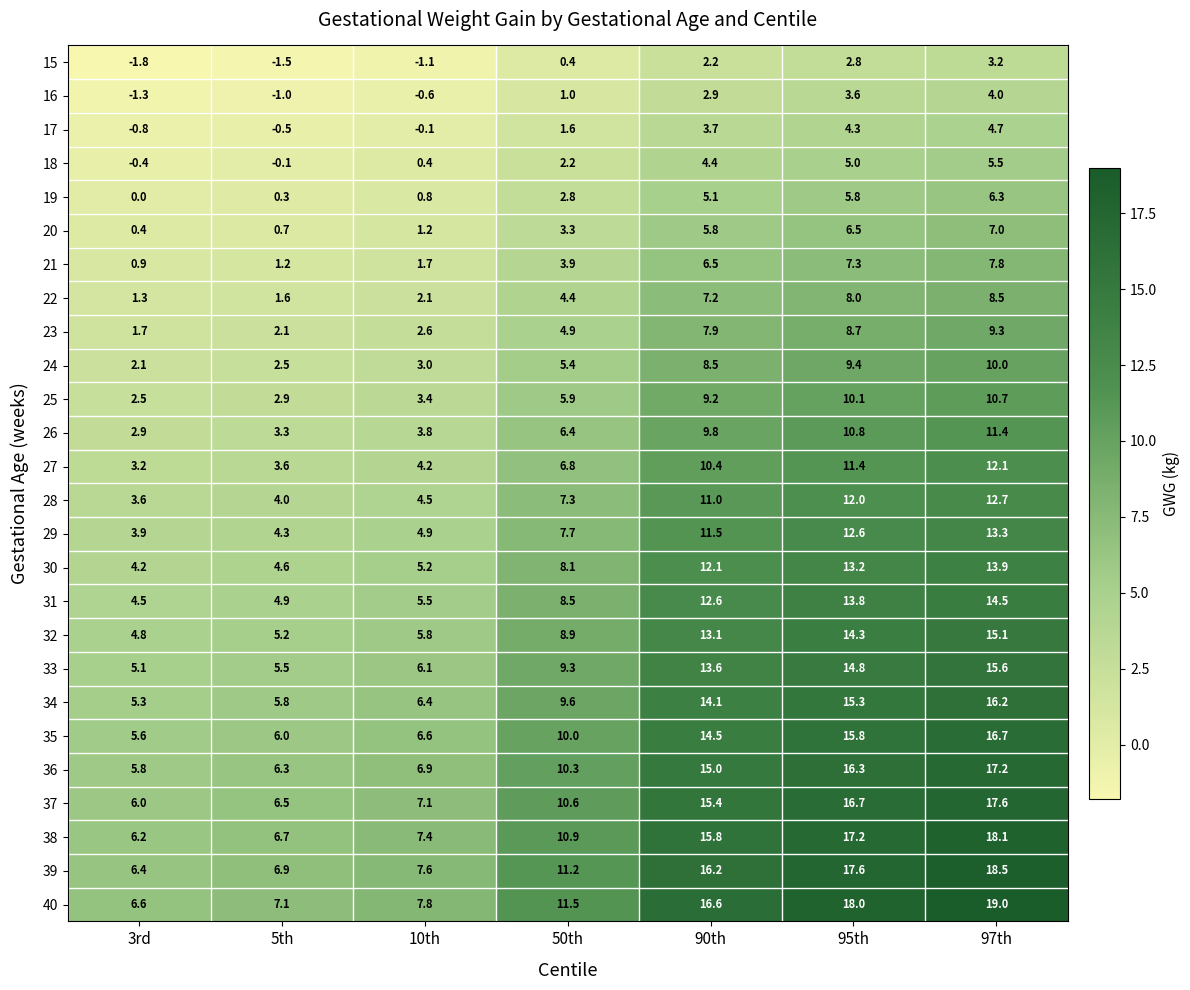

What is the difference between the maximum and second lowest values in the 16 series?

5.0